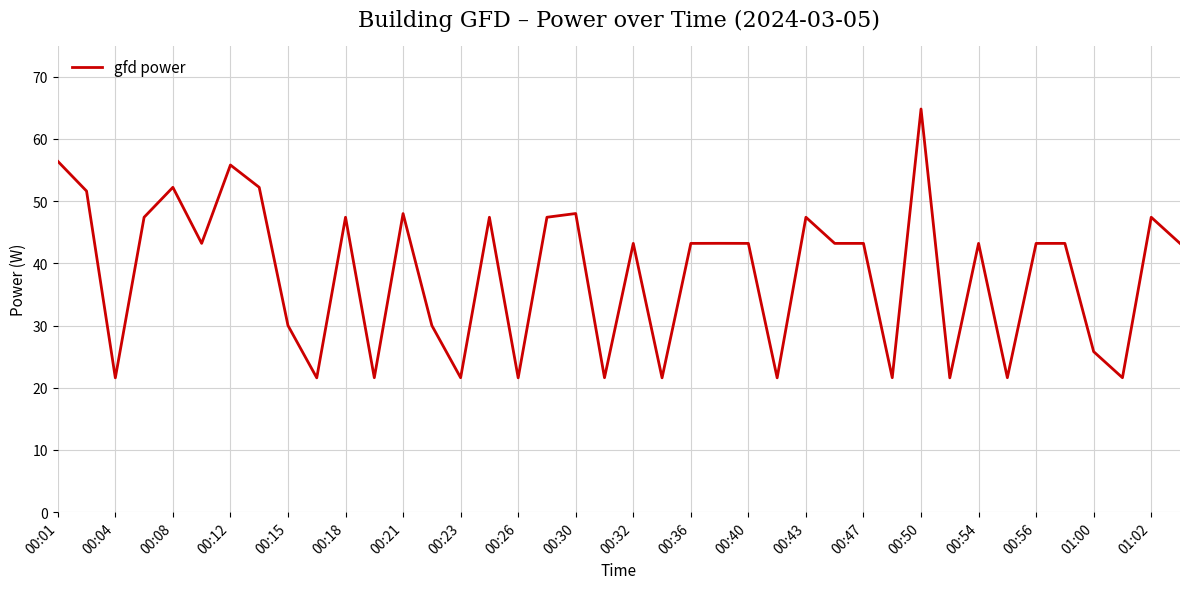

True or false: the data has more than 2 interior local peaks.

True